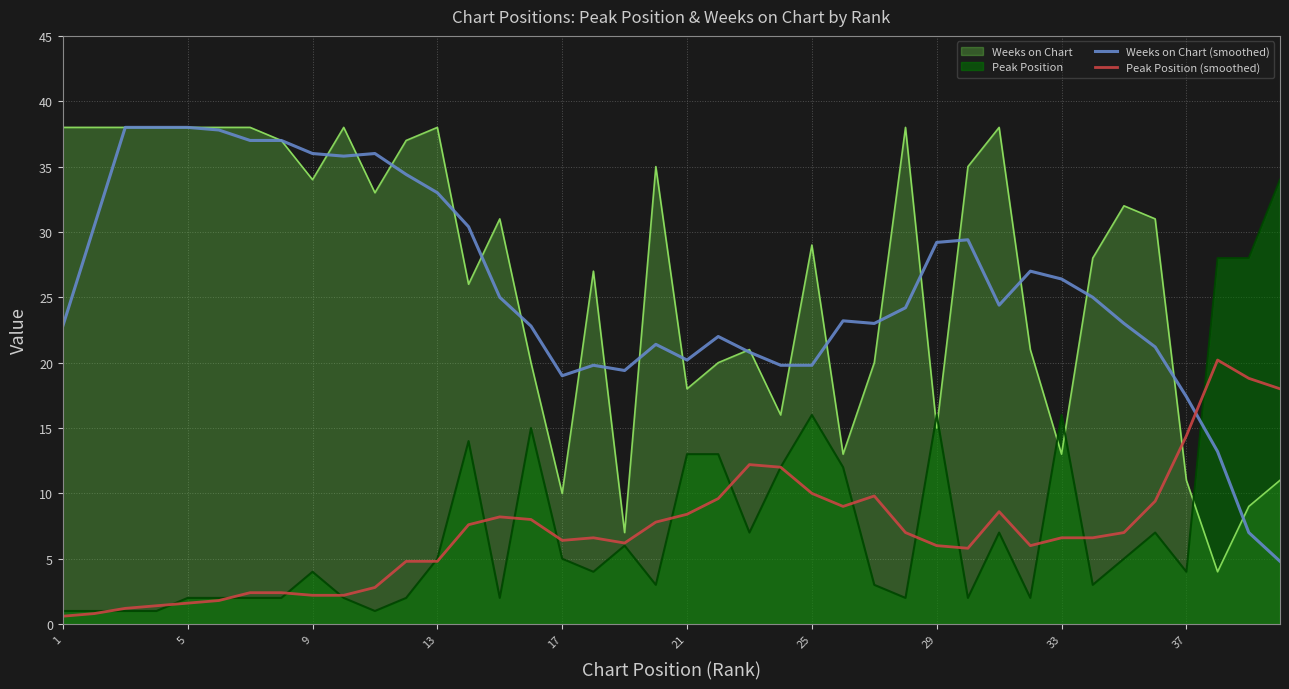

What are all the series names shown in the legend?

Weeks on Chart, Peak Position, Weeks on Chart (smoothed), Peak Position (smoothed)